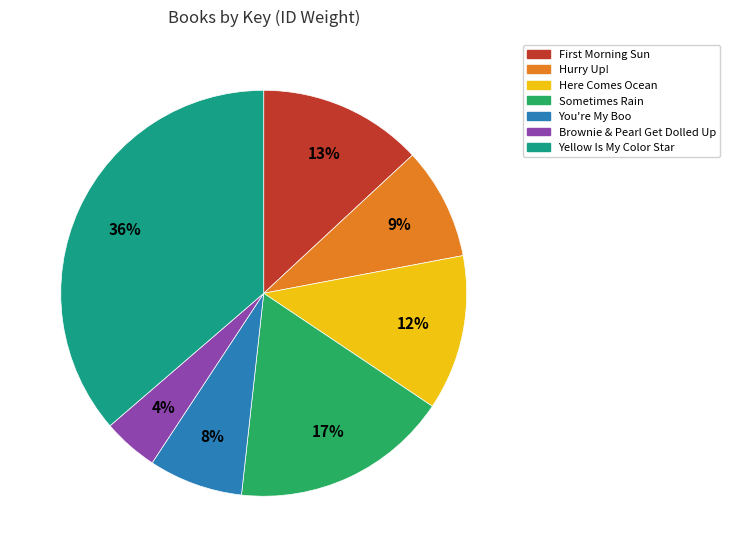

Which category has the smallest portion of the pie?

Brownie & Pearl Get Dolled Up